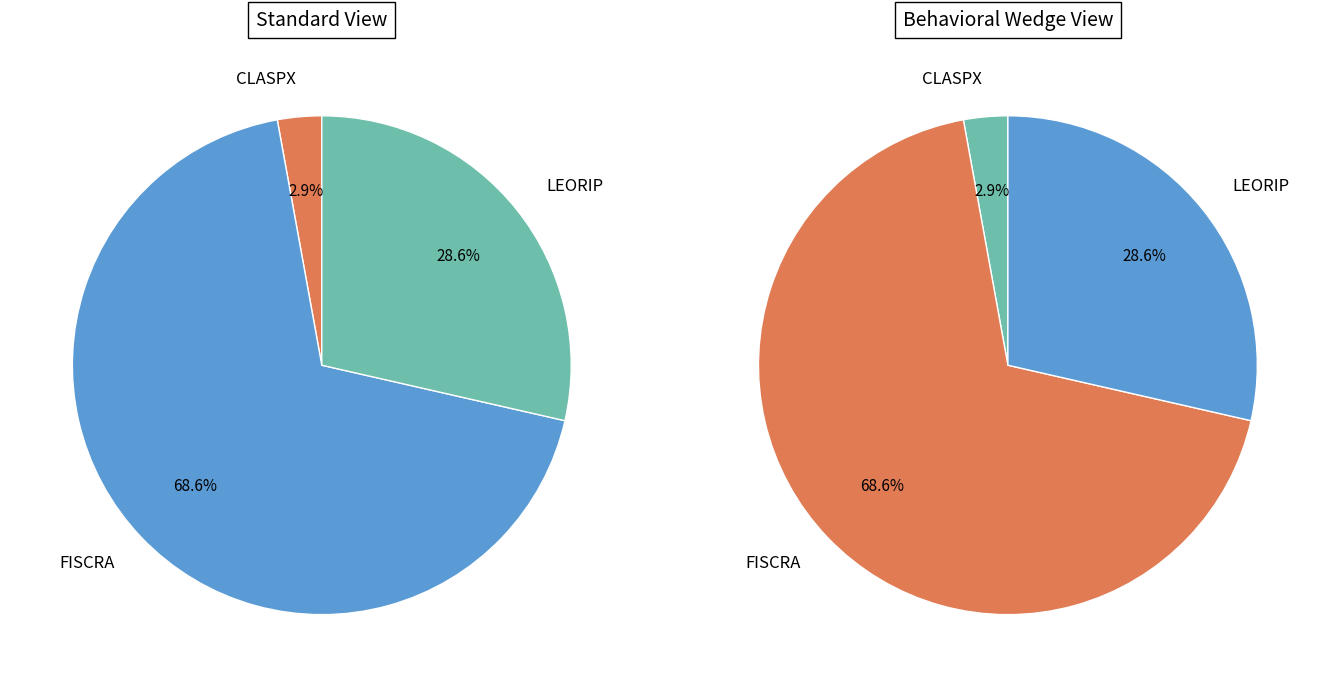

To the nearest percent, what is the combined percentage of CLASPX and LEORIP?

31%